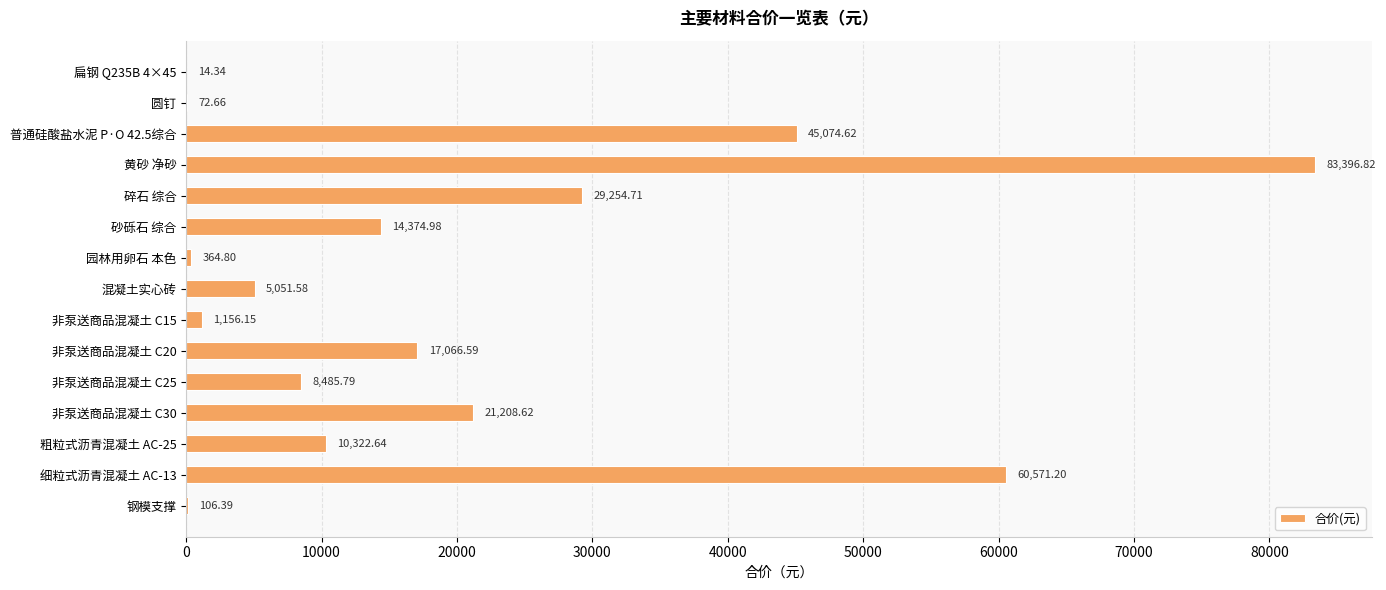

What is the change in value from 园林用卵石 本色 to 细粒式沥青混凝土 AC-13?

+60206.4